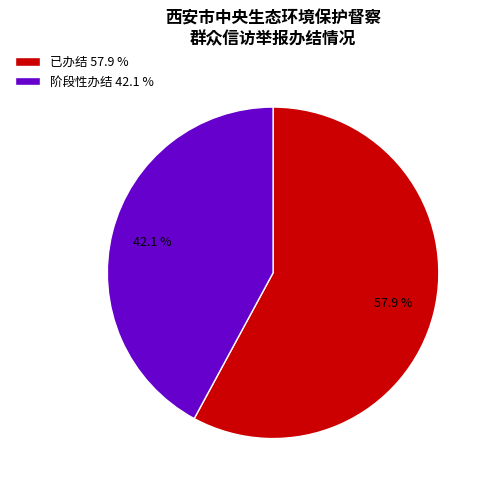

True or false: 阶段性办结 accounts for 42% of the total.

True